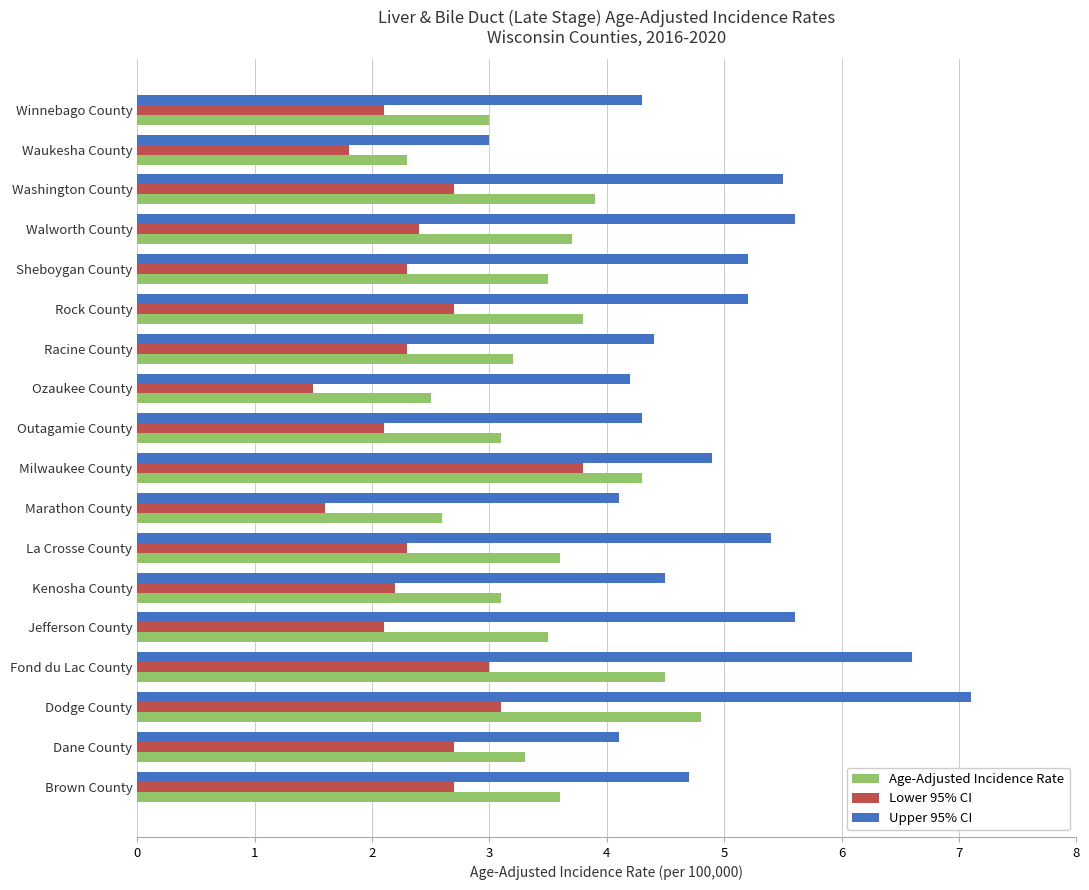

What is the difference between the maximum and second lowest values in the Upper 95% CI series?

3.0